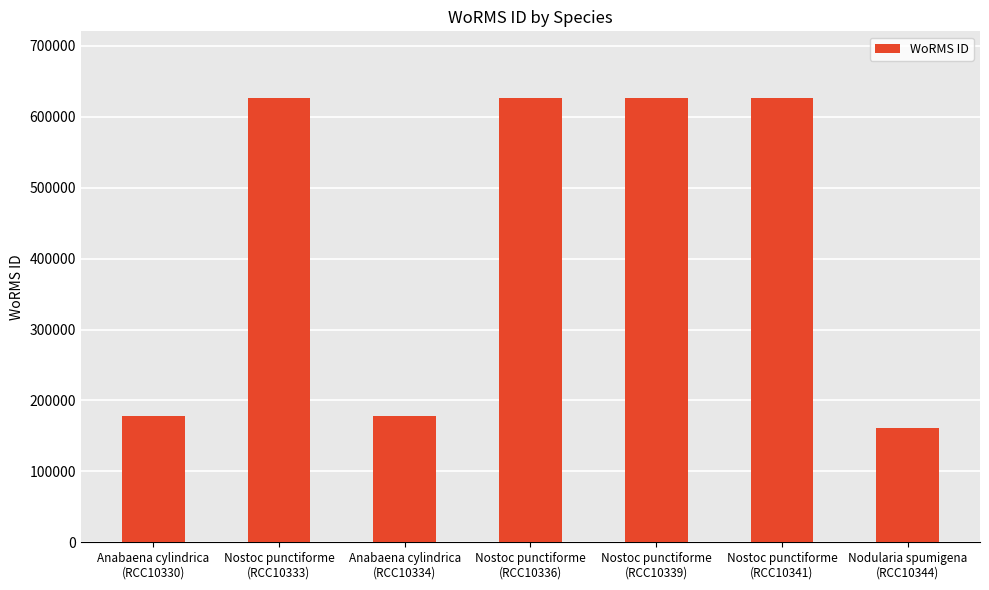

What is the approximate value at Nostoc punctiforme
(RCC10336), to the nearest 100?

626500